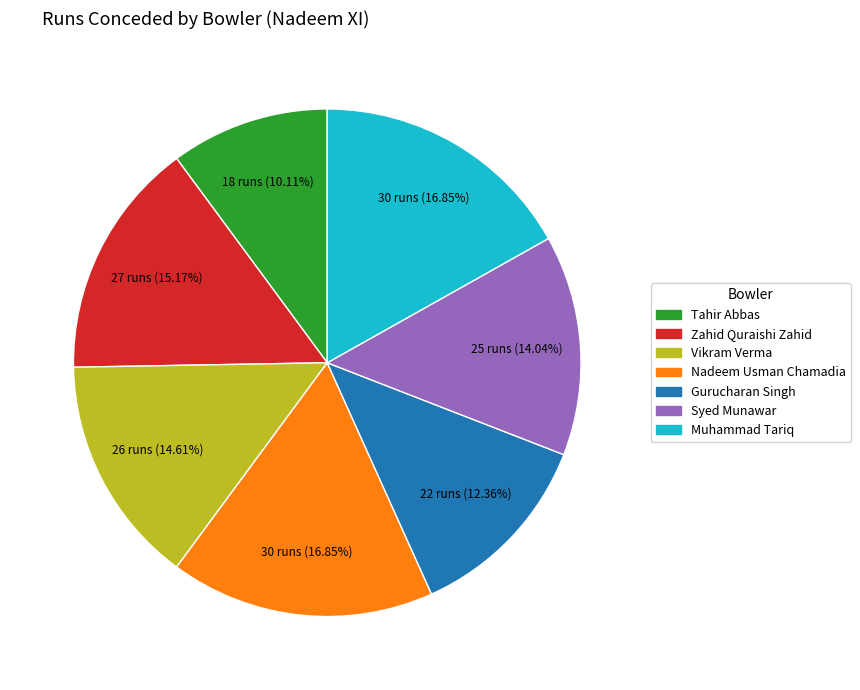

How many segments does this pie chart have?

7